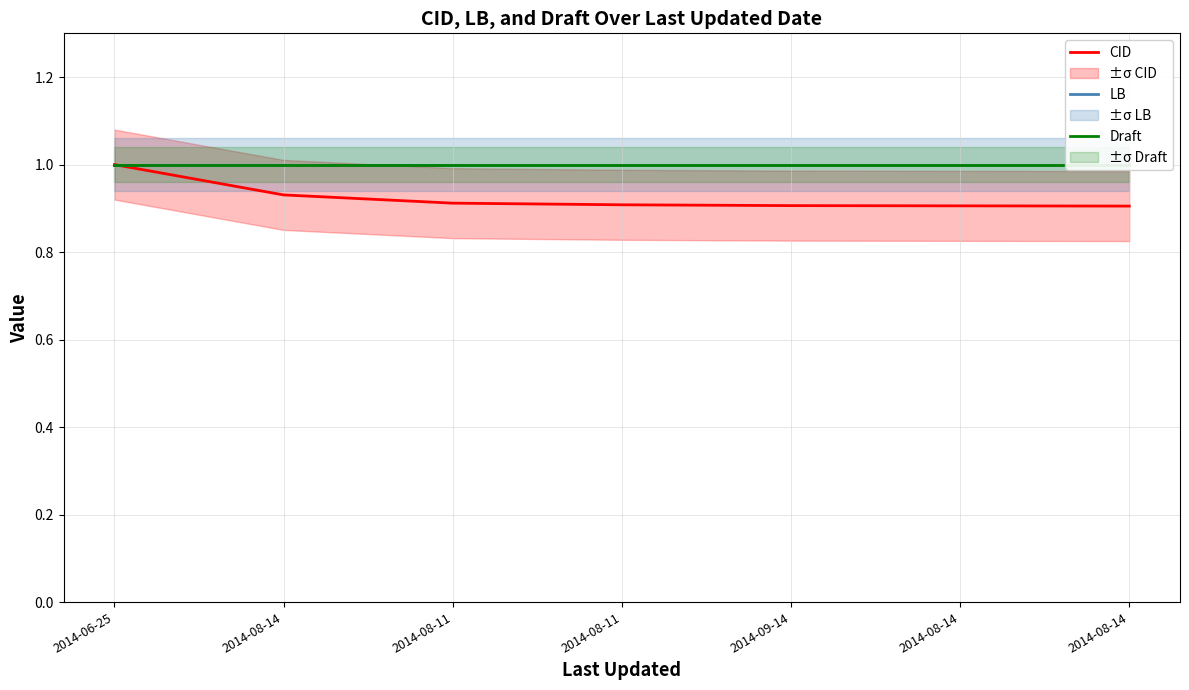

The LB series shows 1.0 at 2014-08-14. True or false?

True